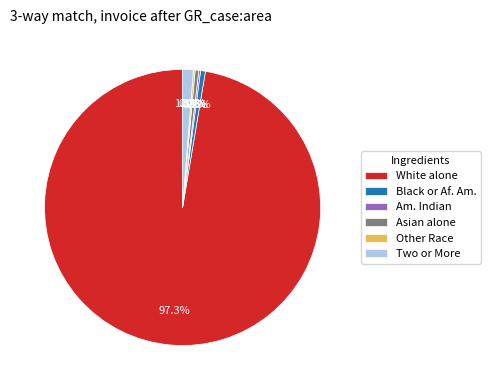

True or false: White alone accounts for 97% of the total.

True